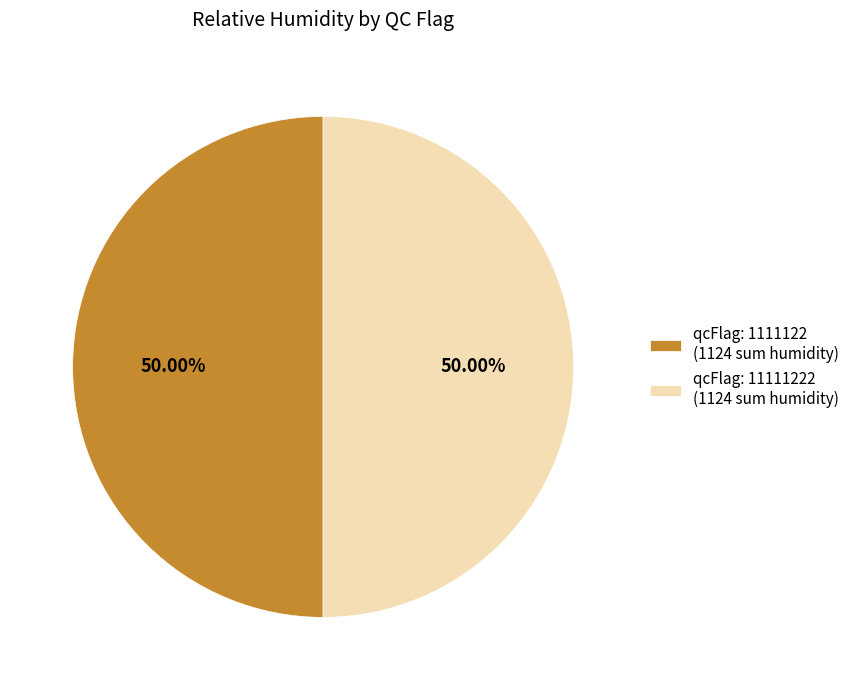

Count the number of slices in the pie.

2